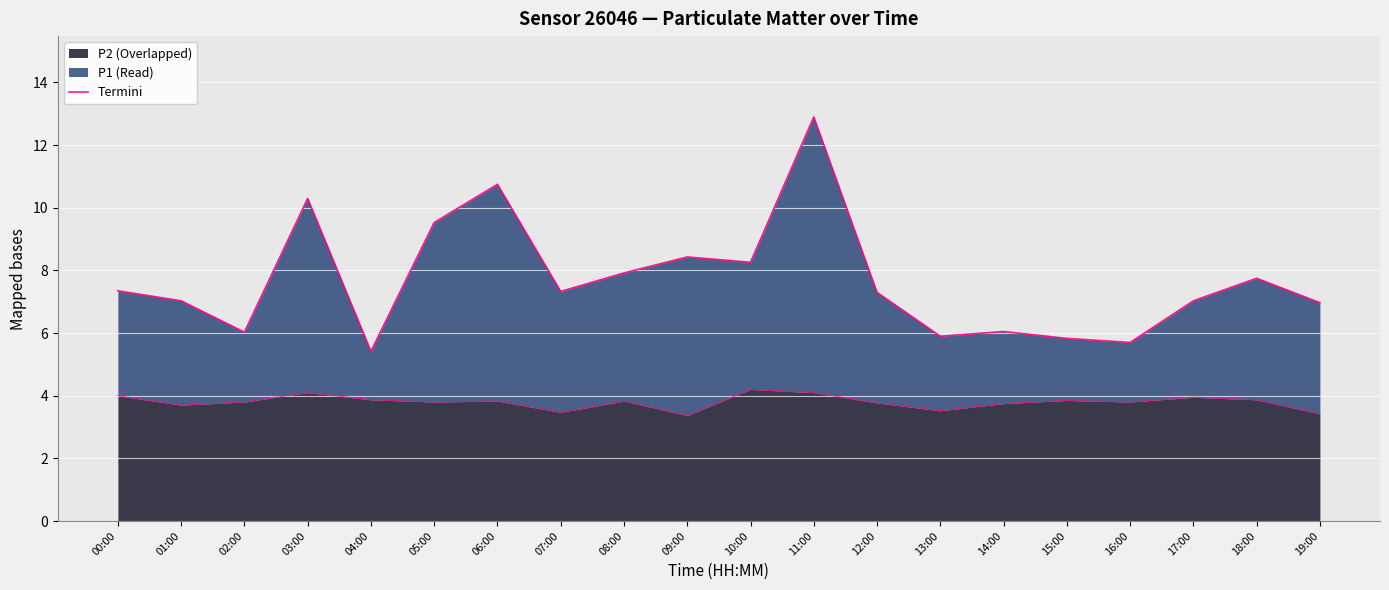

How many lines are shown in the chart?

1